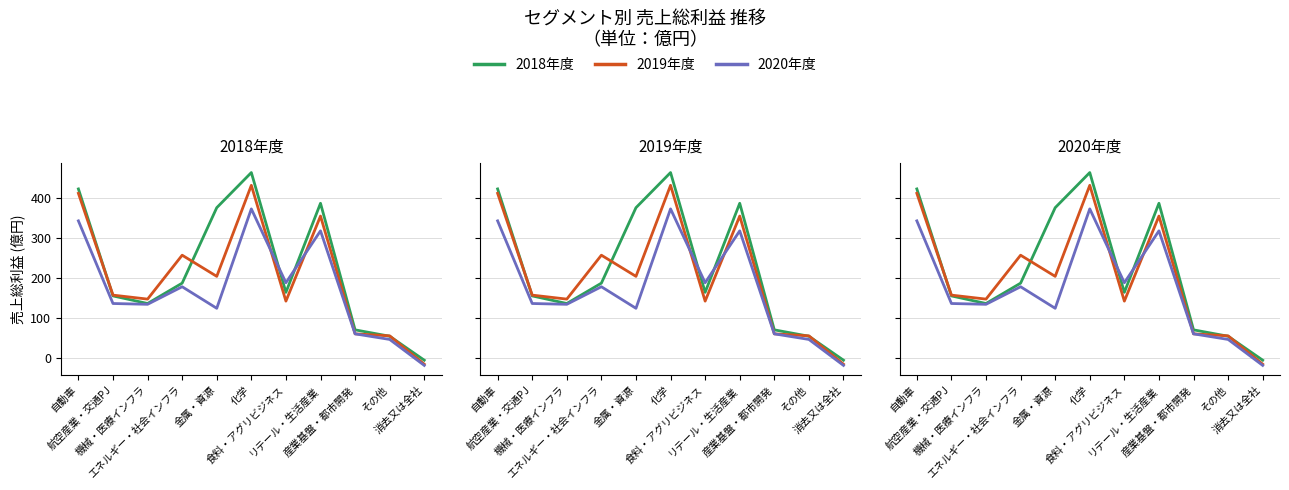

The 2020年度 series shows 207 at 機械・医療インフラ. True or false?

False